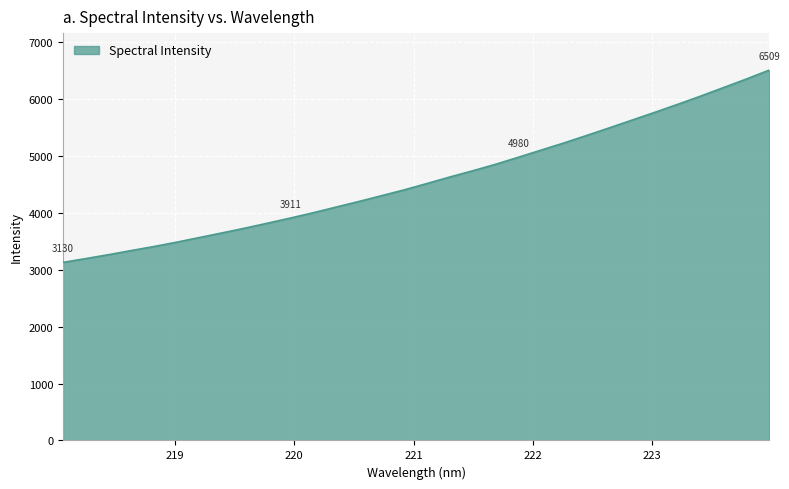

What is the difference between the maximum and minimum values?

3379.4